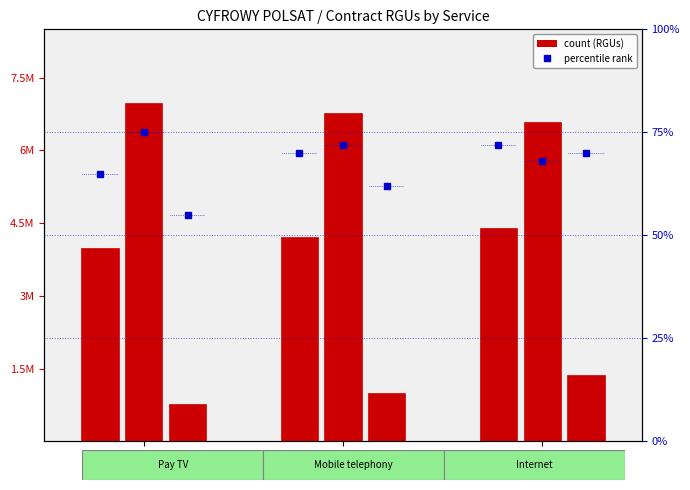

What is the average value of the Pay TV series?

4199633